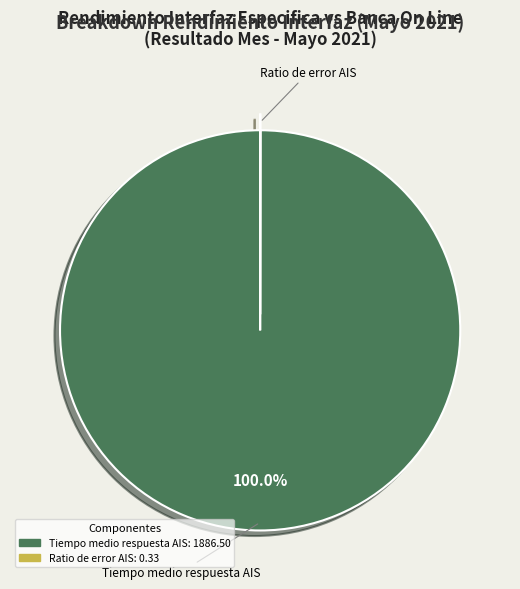

Is there any slice that represents more than half of the pie?

Yes